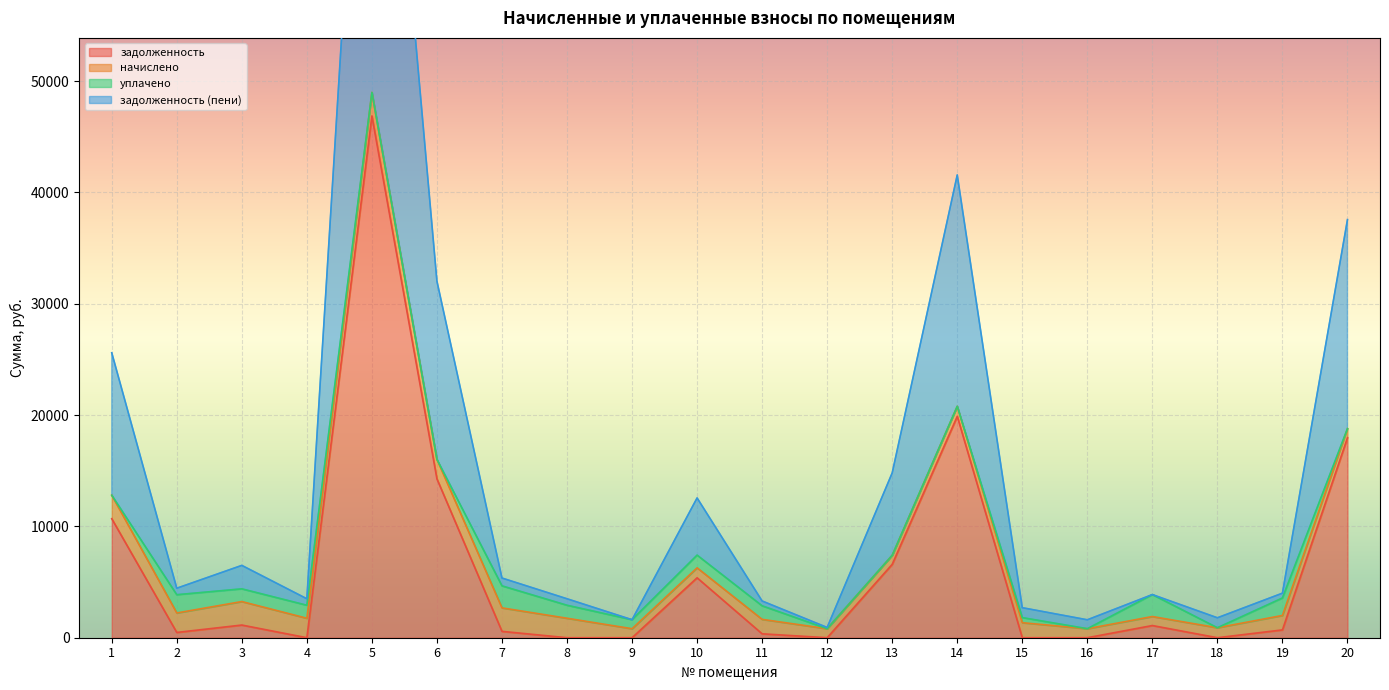

Rank the categories by задолженность value from highest to lowest.

5, 14, 20, 6, 1, 13, 10, 3, 17, 19, 7, 2, 11, 4, 8, 9, 12, 15, 16, 18